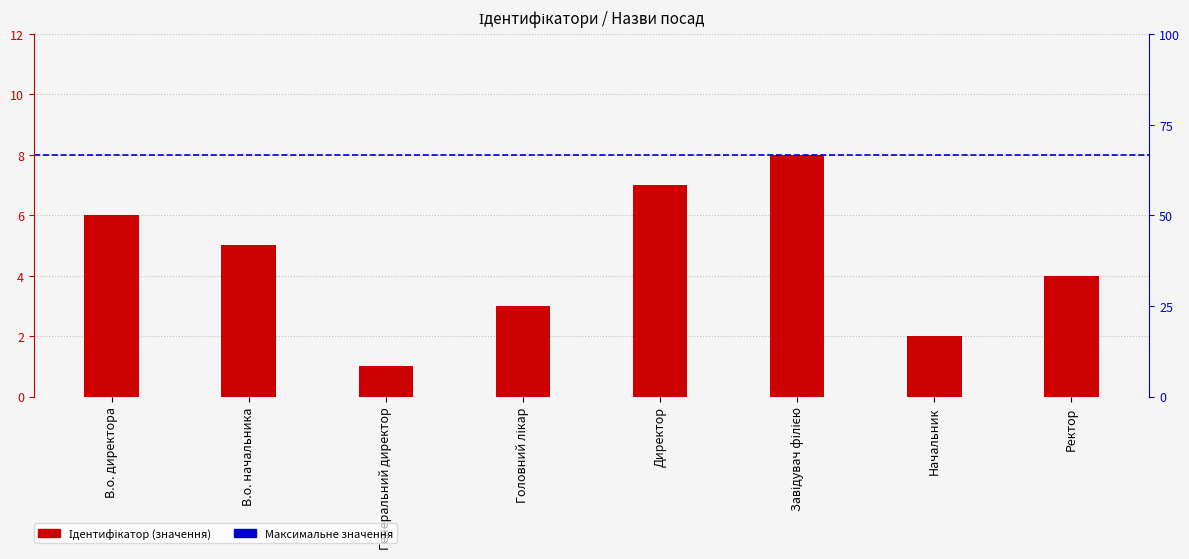

Is it true that the value at Завідувач філією is 8?

True